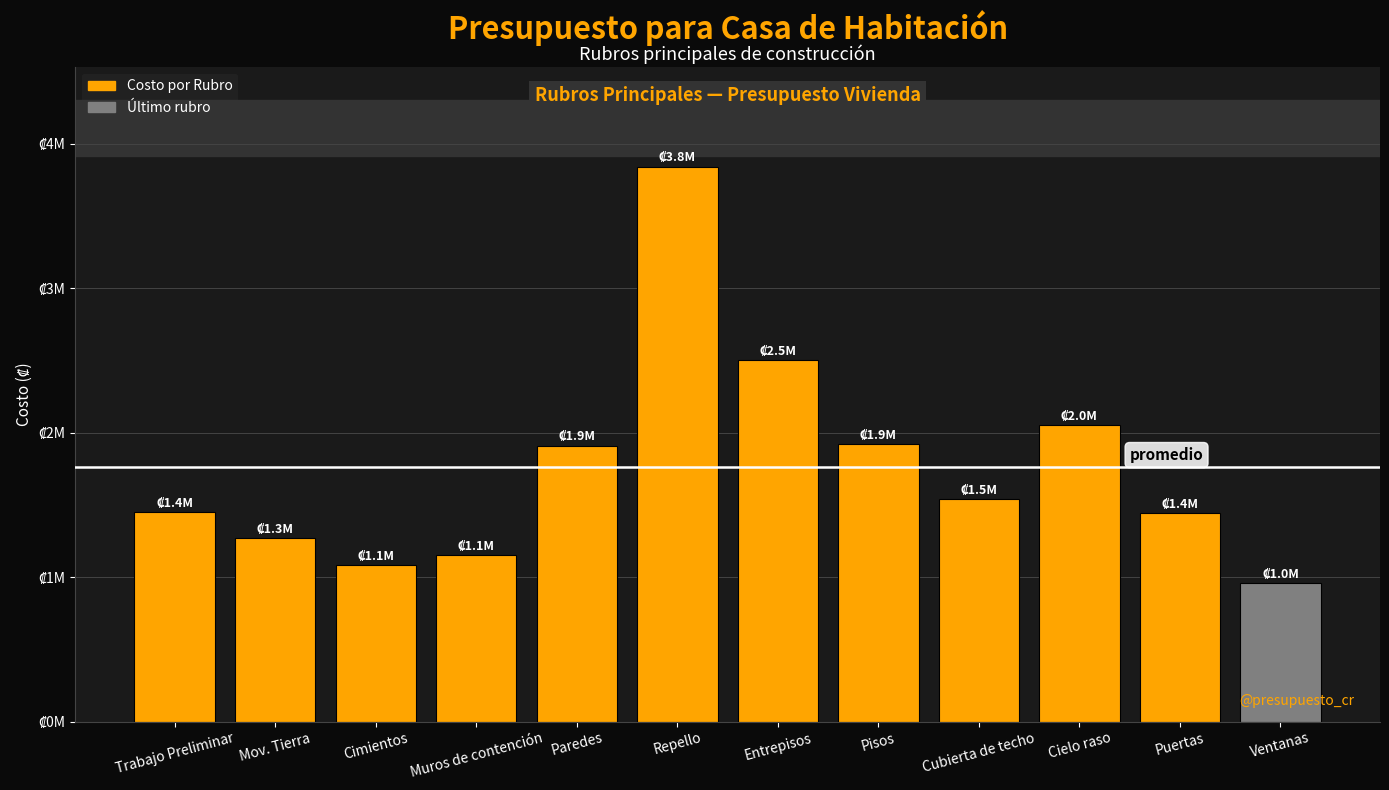

Are the bars horizontal?

No